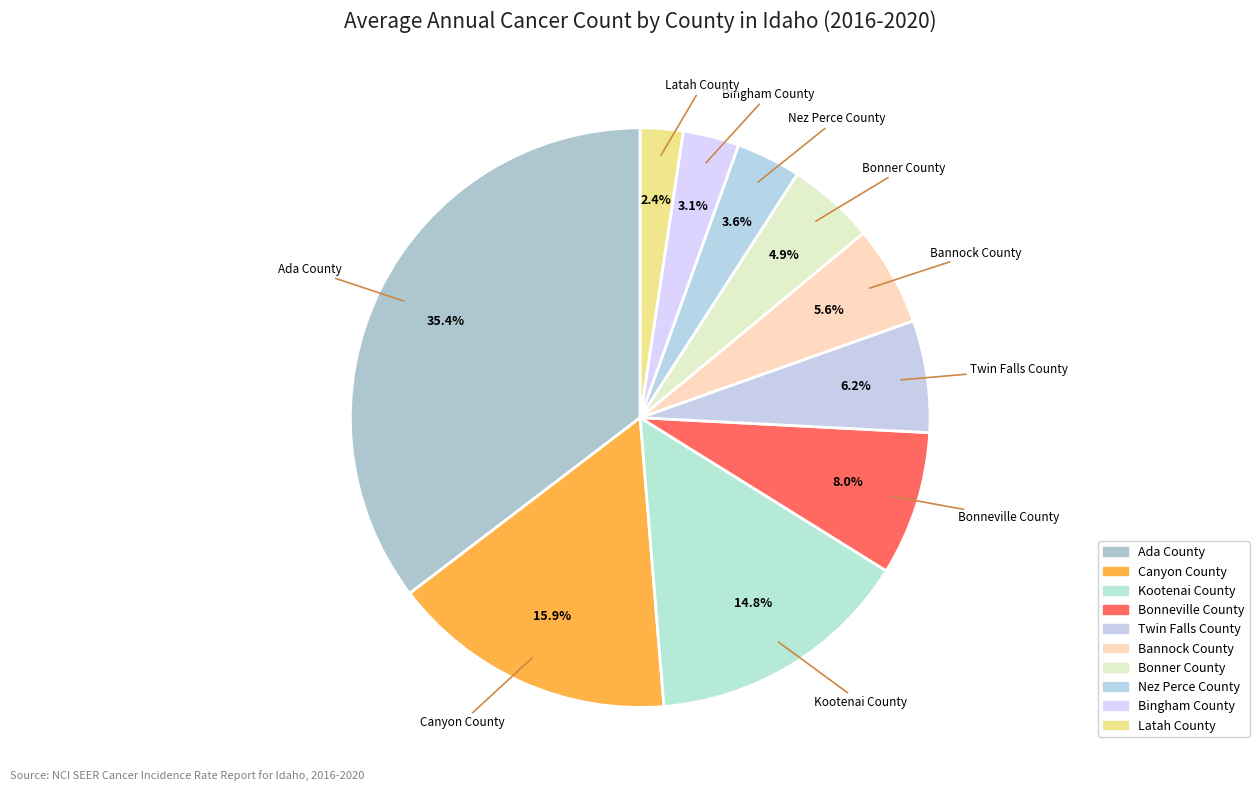

Approximately how many times larger is the value at Nez Perce County compared to Bingham County?

1.2